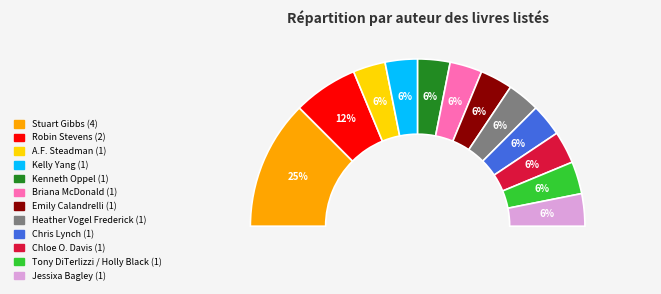

Does any single category account for the majority?

No